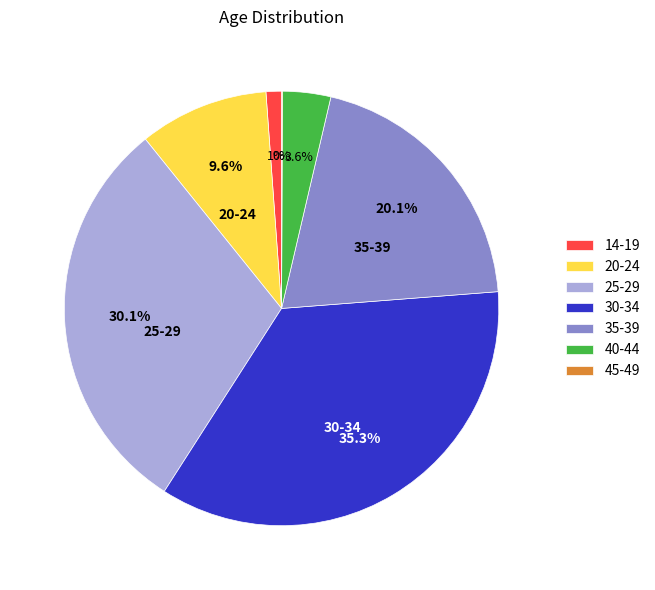

To the nearest percent, what is the combined percentage of 35-39 and 30-34?

55%